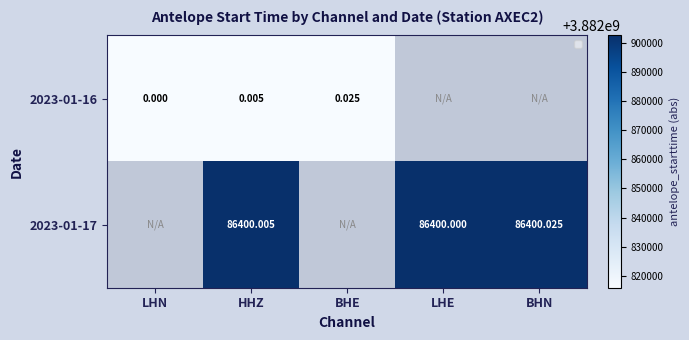

What is the approximate value of 2023-01-16 at LHN?

3882816000.0